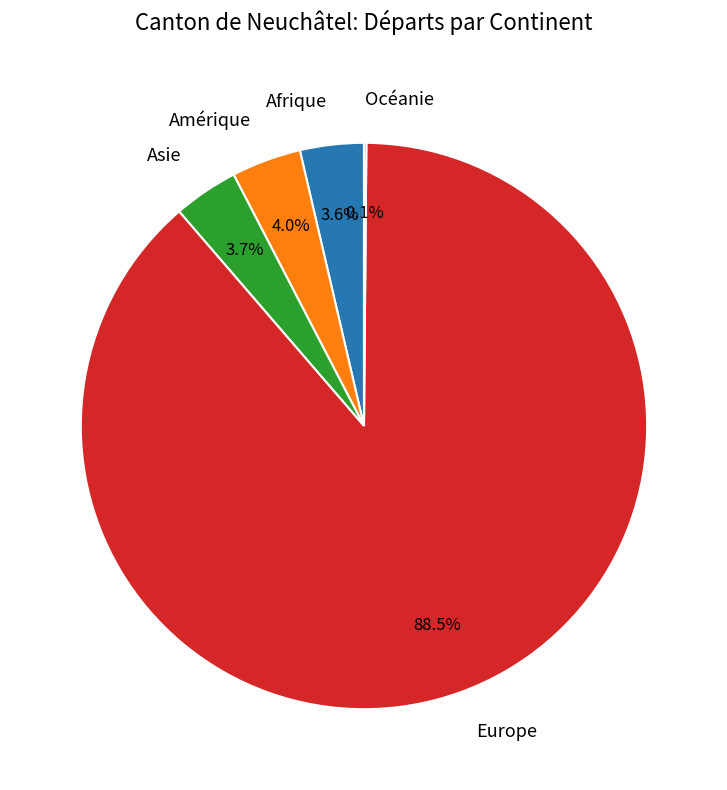

How much of the chart is everything except Asie?

96.3%